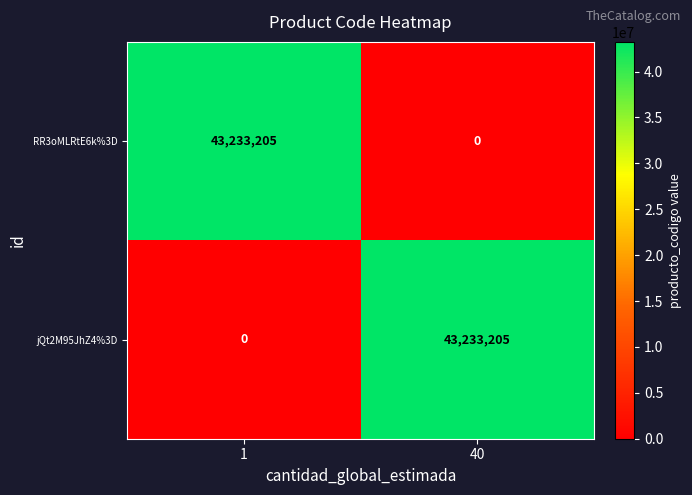

Reading left to right, list all the values displayed in this chart.

RR3oMLRtE6k%3D: 1=43233205	40=0
jQt2M95JhZ4%3D: 1=0	40=43233205